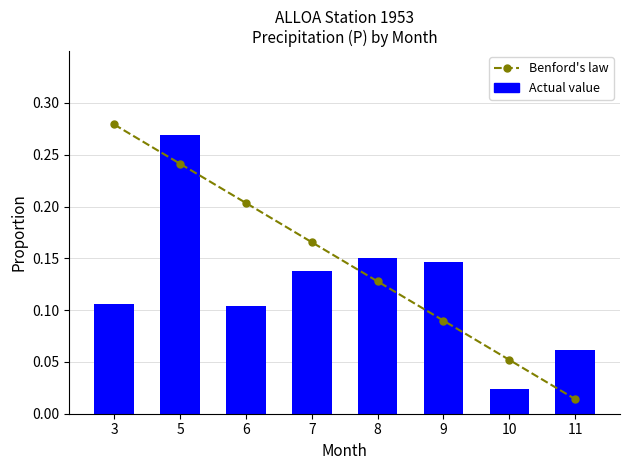

At which label is Actual value closest to 0?

10